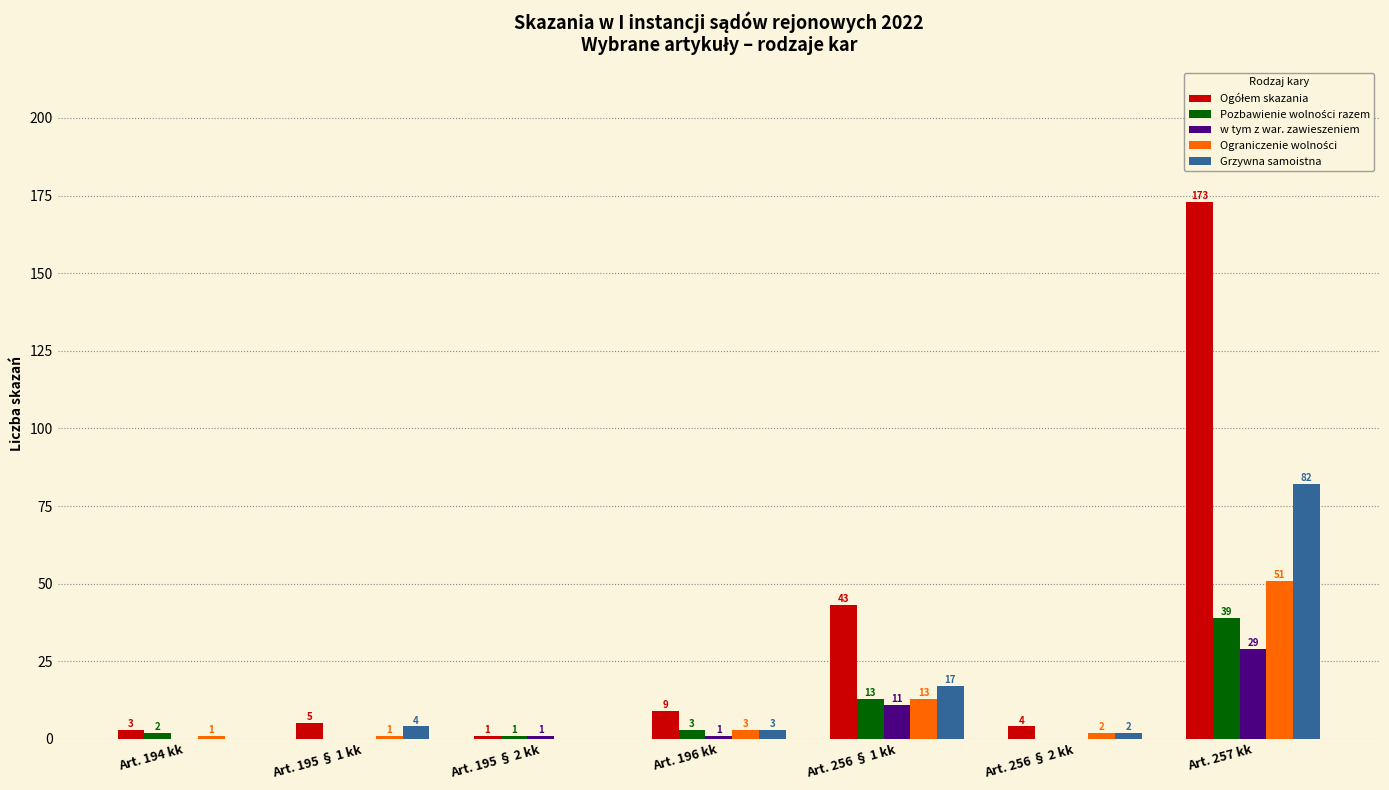

At which category is the sum across all series the highest?

Art. 257 kk